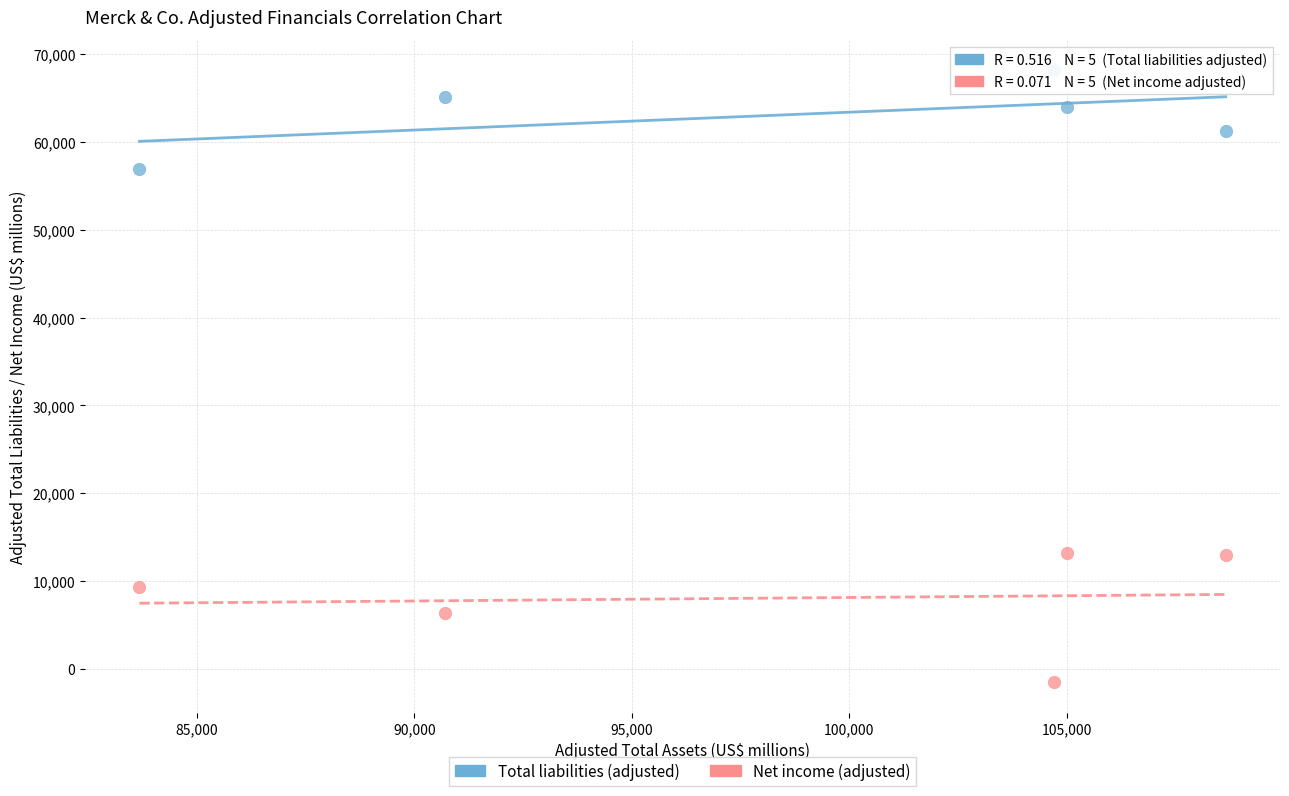

Across all data points, what is the average X value?

98548